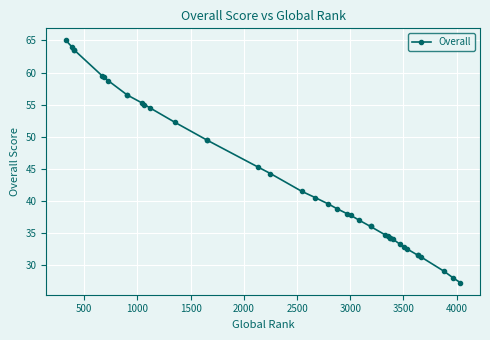

True or false: there are more than 1 points higher than both neighbors.

False